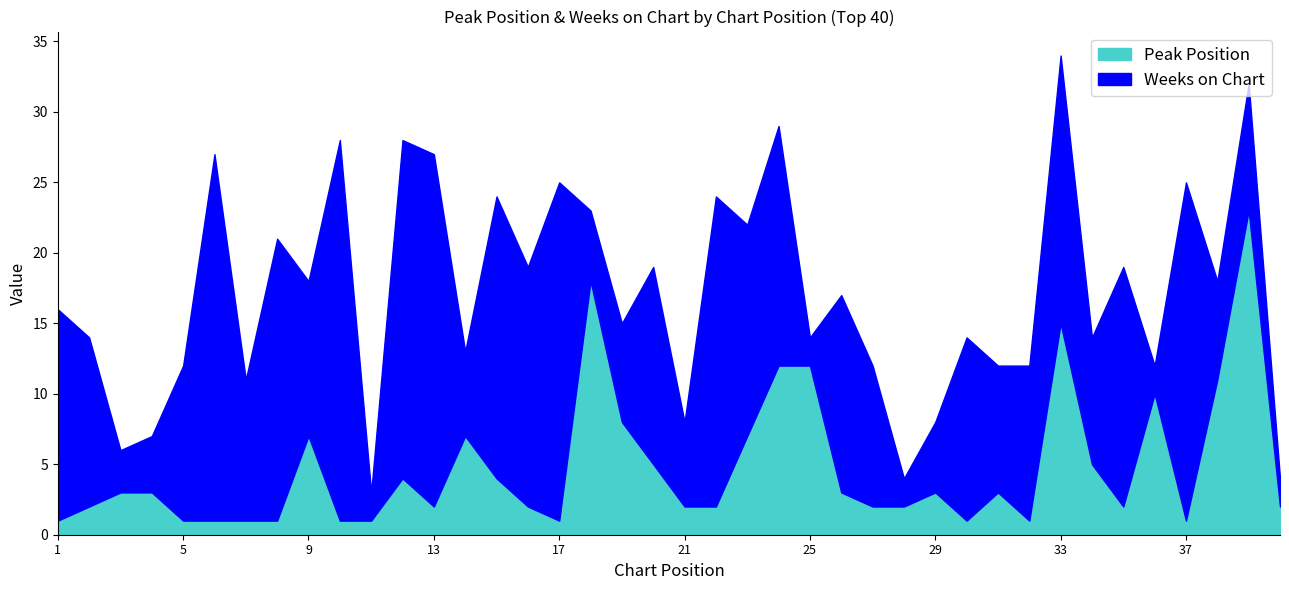

What is the smallest value displayed?

1